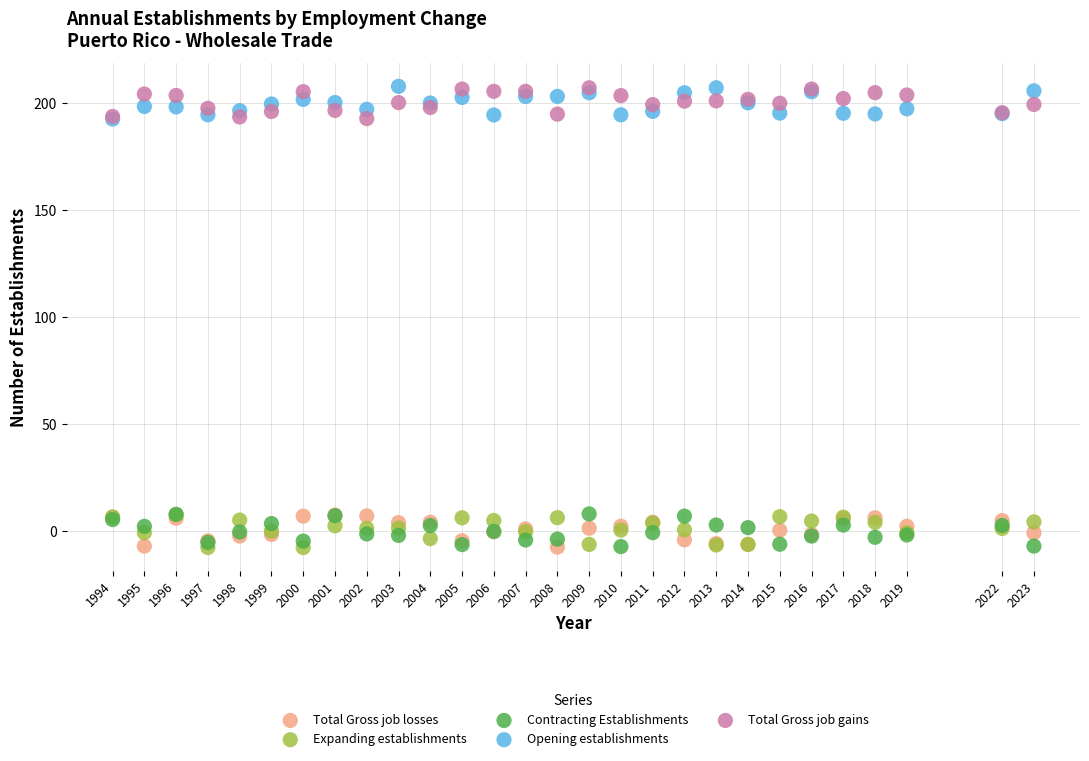

What are all the series names shown in the legend?

Total Gross job losses, Expanding establishments, Contracting Establishments, Opening establishments, Total Gross job gains